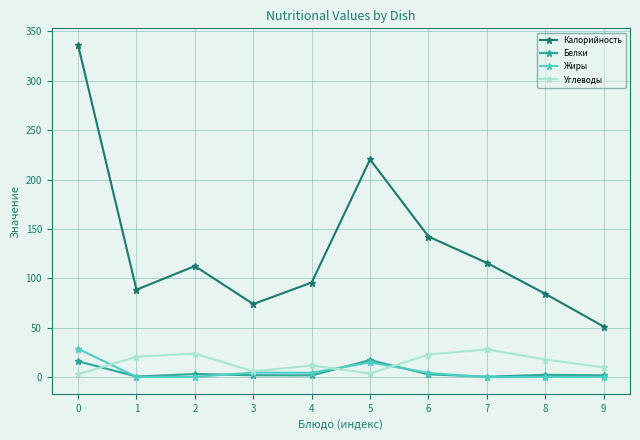

At how many categories does at least one series exceed 171?

2